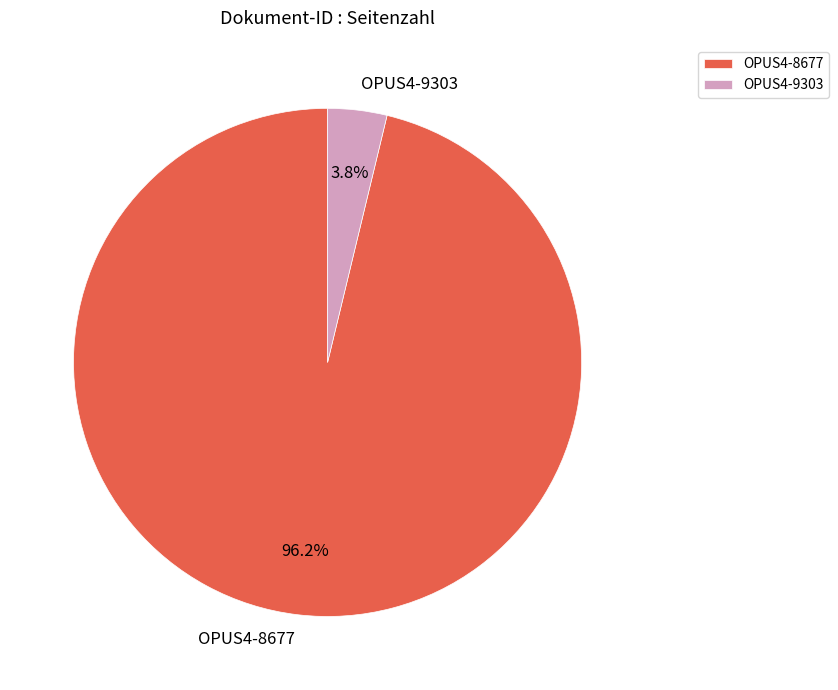

Rank the categories by value from highest to lowest.

OPUS4-8677, OPUS4-9303